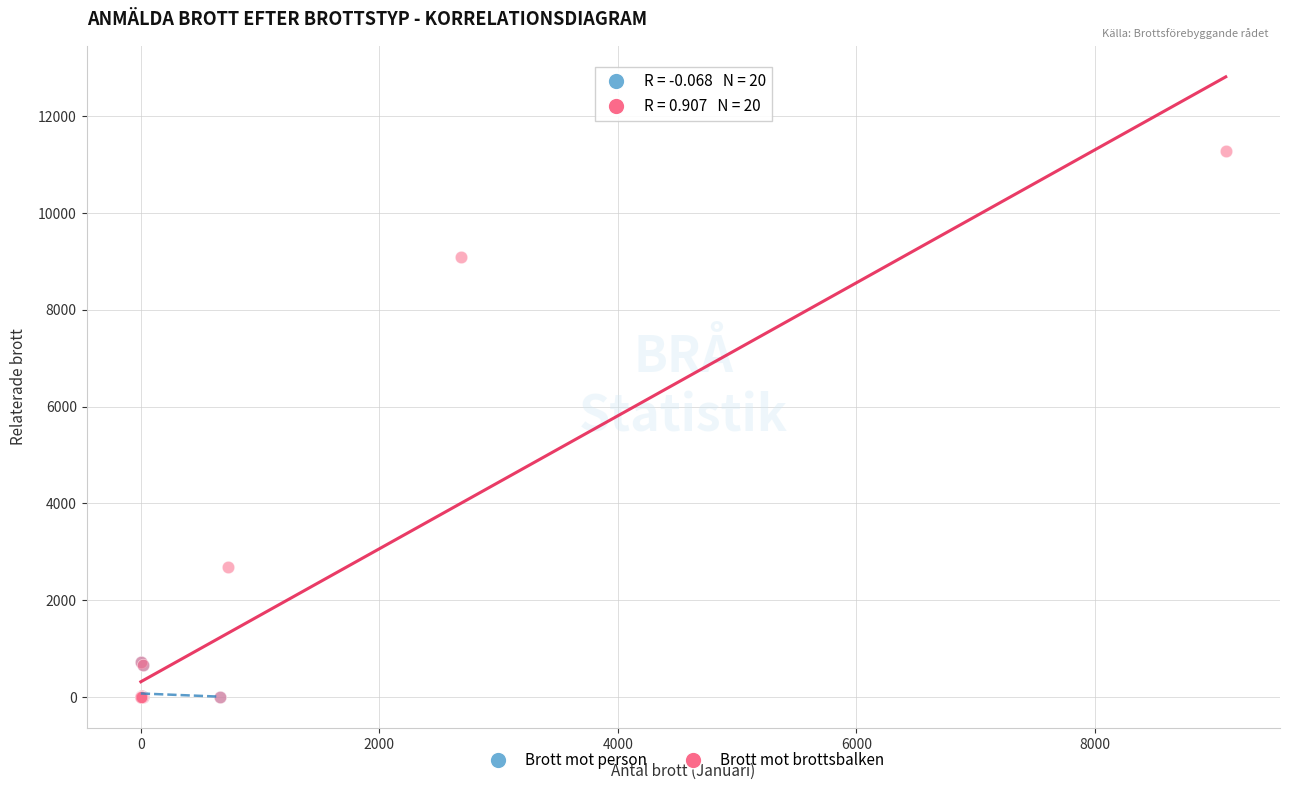

What are all the series names shown in the legend?

Brott mot person, Brott mot brottsbalken